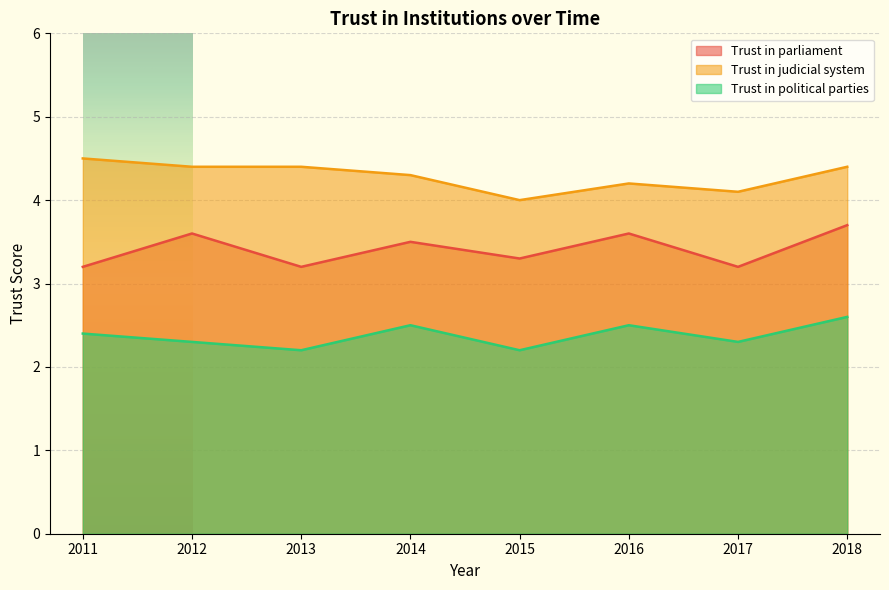

True or false: Trust in political parties and Trust in judicial system cross at least once.

False